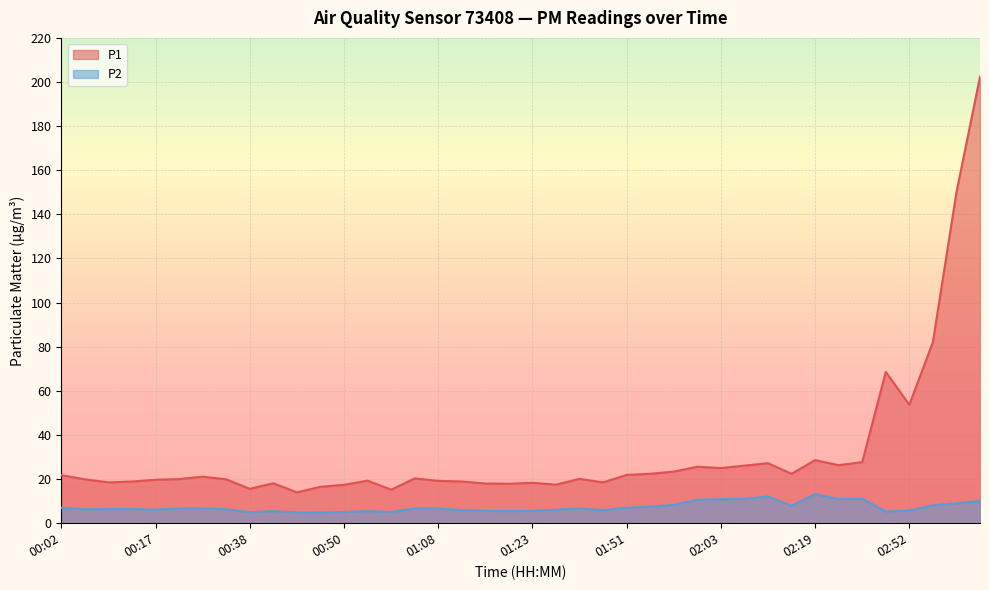

List the series in order of their peak value, lowest first.

P2, P1